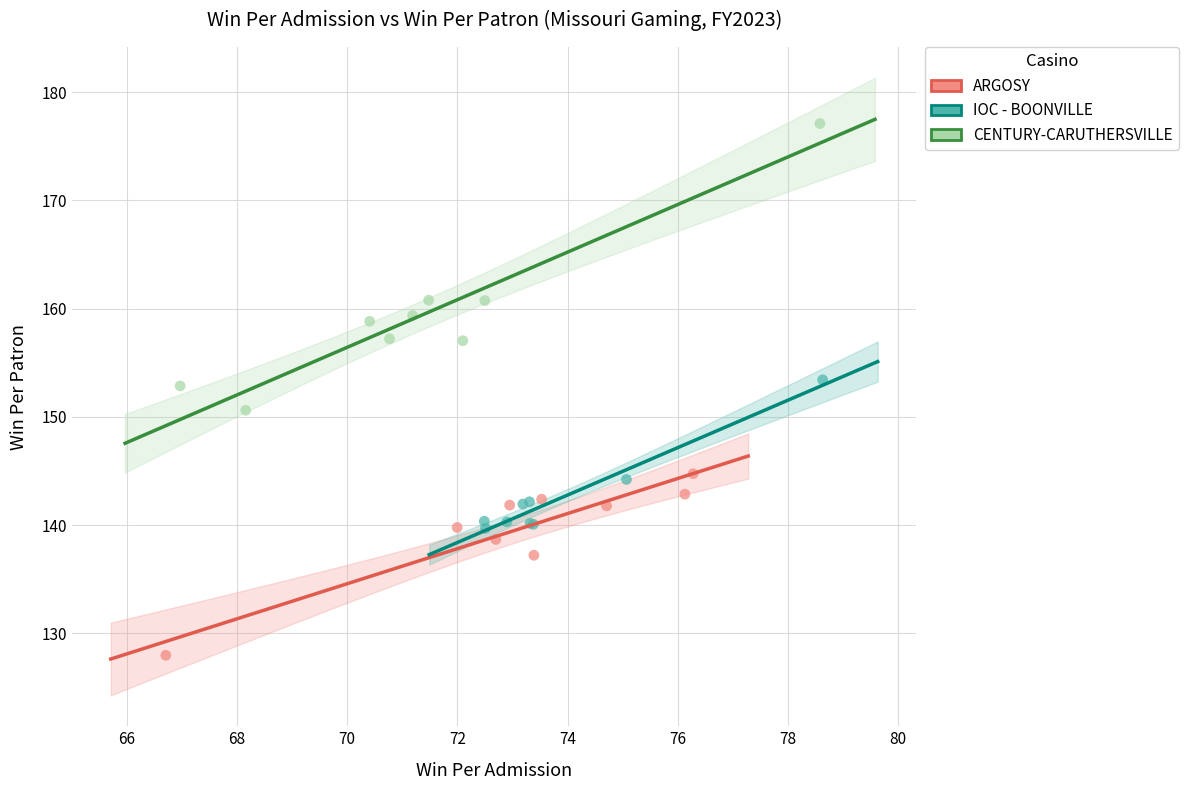

What are all the series names shown in the legend?

ARGOSY, IOC - BOONVILLE, CENTURY-CARUTHERSVILLE